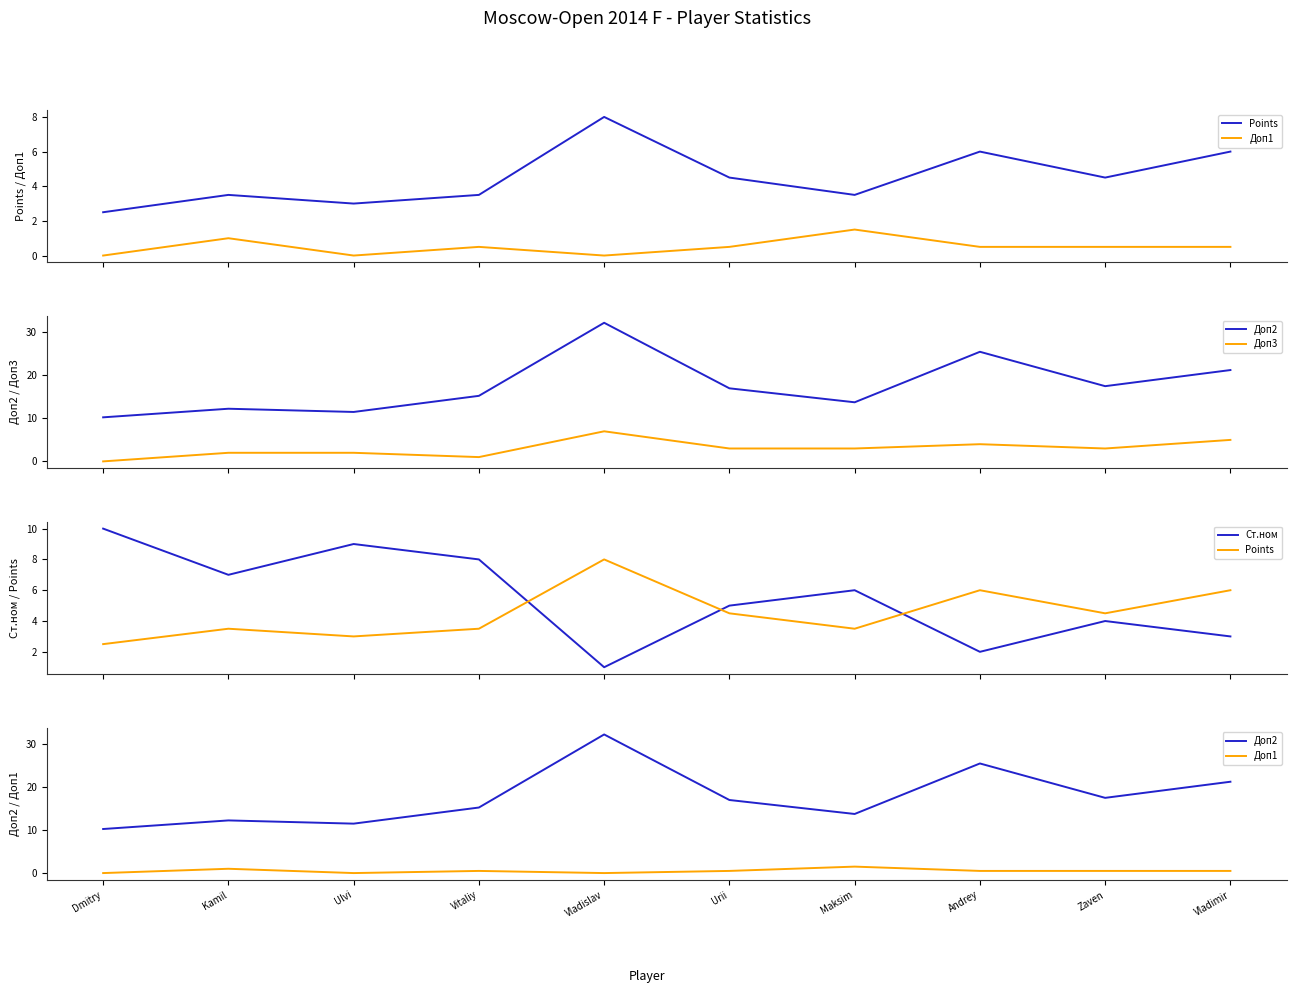

True or false: Points and Доп3 intersect in this chart.

False